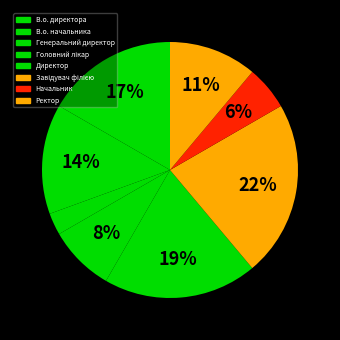

To the nearest percent, what is the difference between the Генеральний директор and Головний лікар slice percentages?

6%